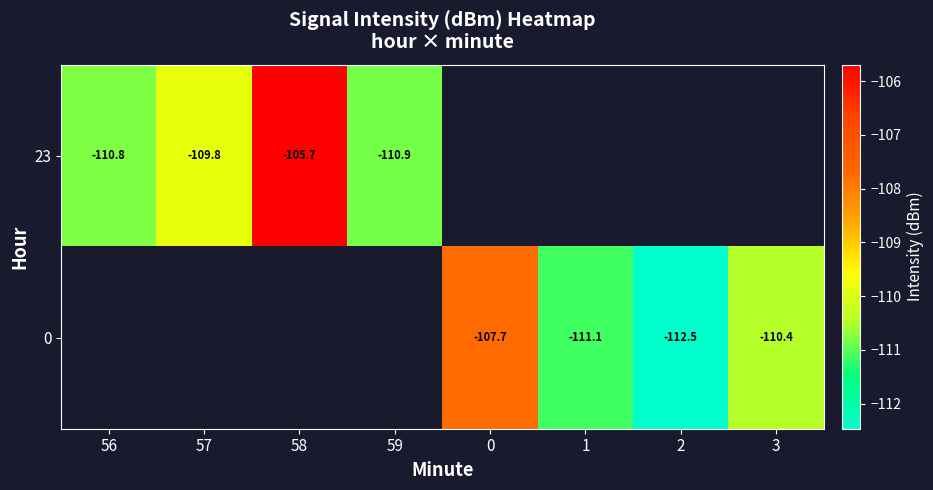

At which label is 23 closest to -108?

57